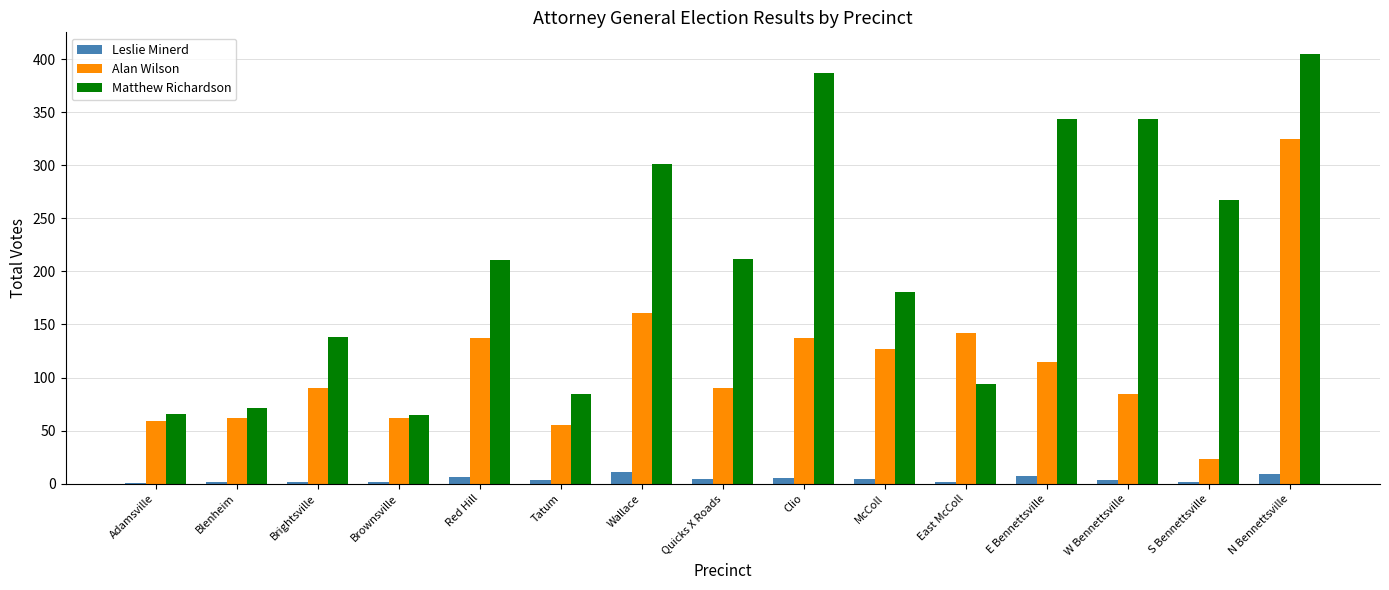

Are the bars grouped side by side (vs. stacked)?

Yes